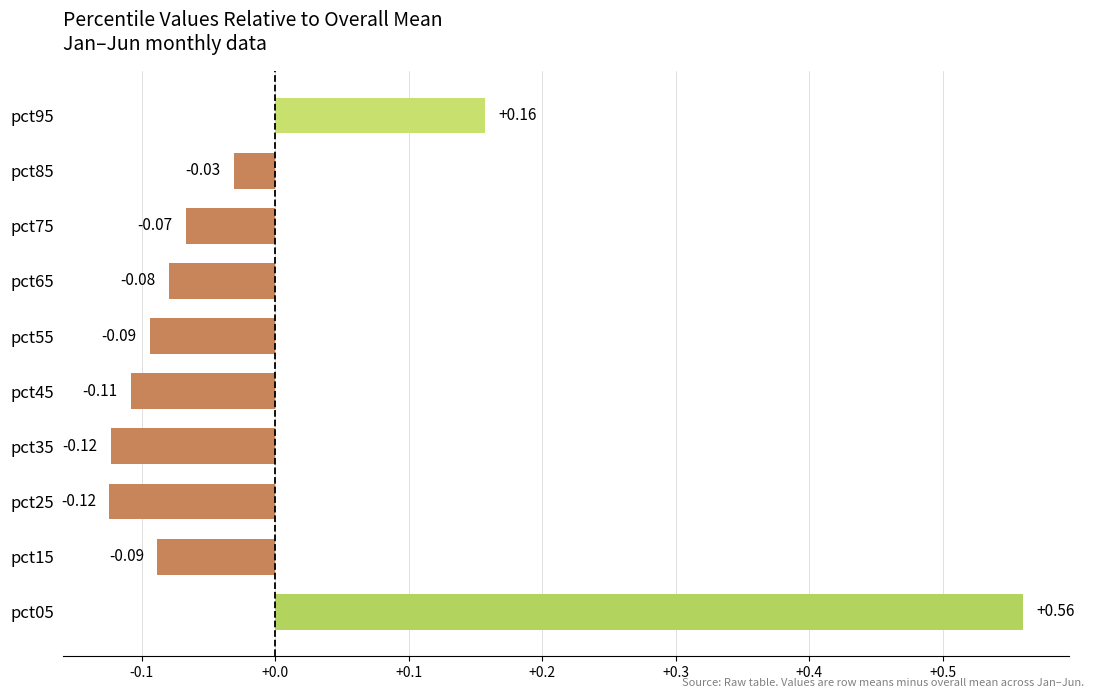

Are the bars grouped side by side (vs. stacked)?

No